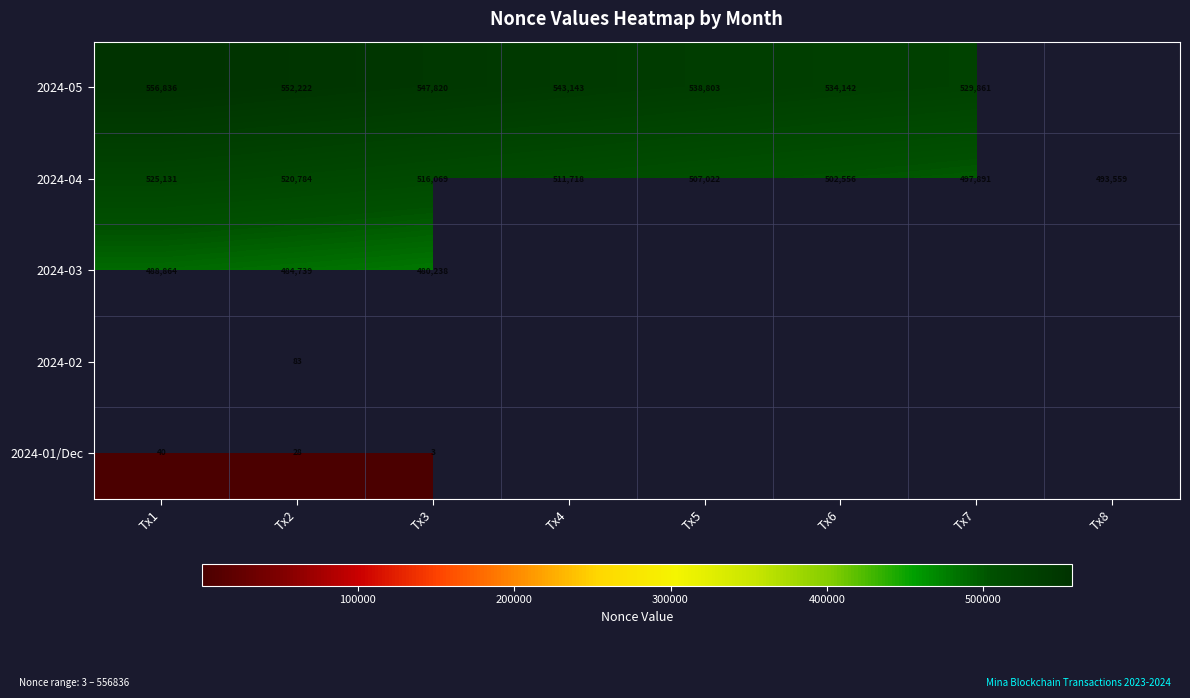

Is it true that 2024-04 equals 810071.2 at Tx6?

False